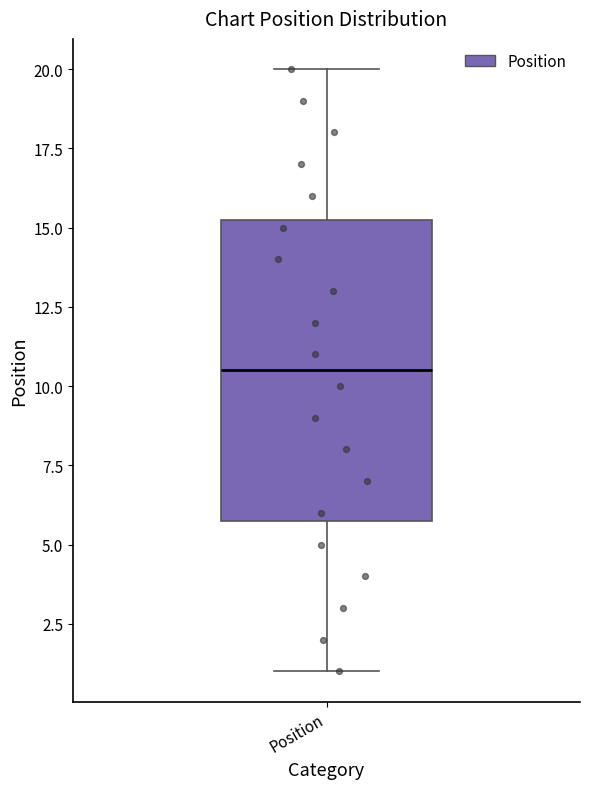

Where does the median line of the box for Position sit on the y-axis? The values are not printed on the chart, so give them approximately, as read against the axis.

10.5